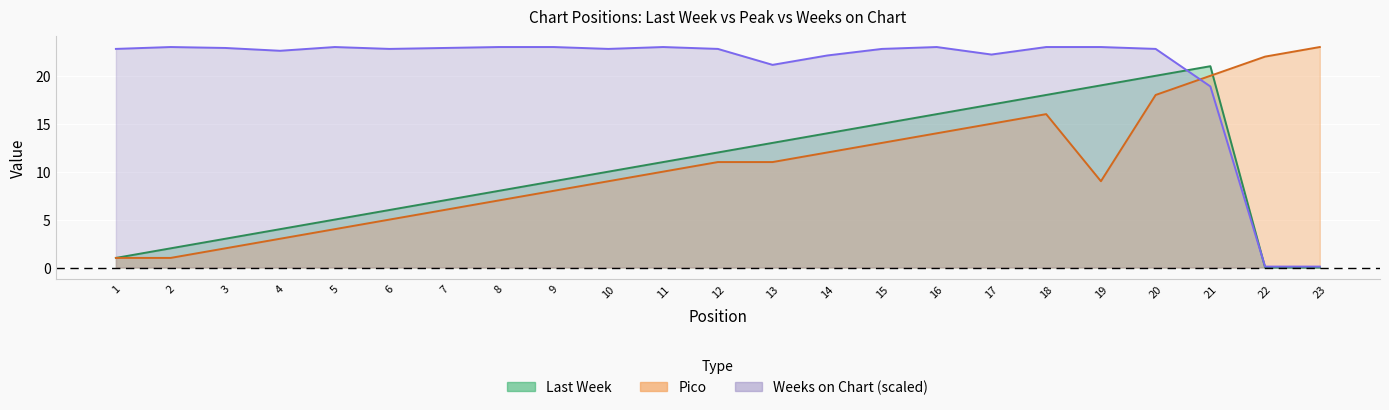

Between 2 and 13, which series saw the biggest shift?

Last Week